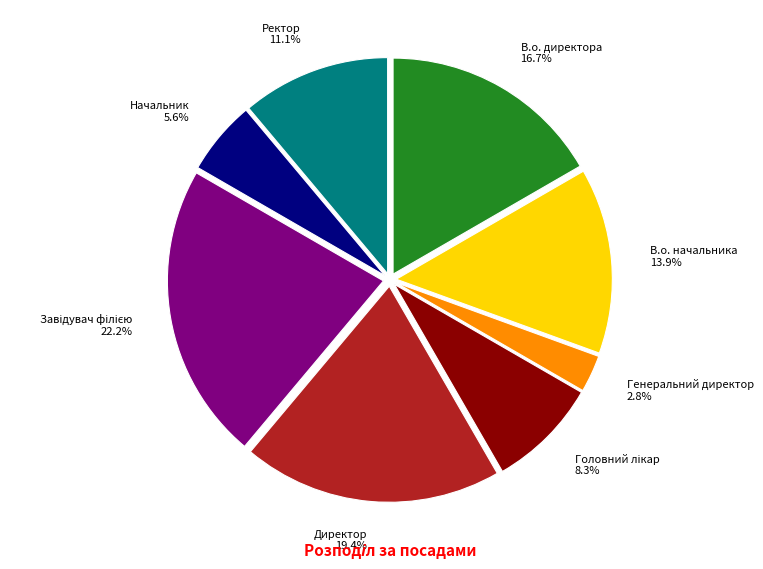

Which category has the smallest portion of the pie?

Генеральний директор